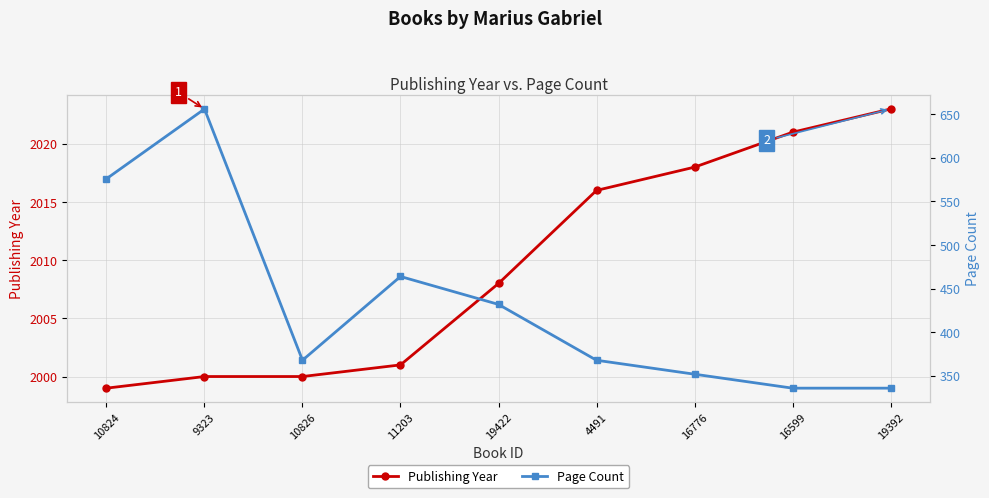

Is the value of Publishing Year at 16776 greater than the value of Page Count at 19392?

Yes